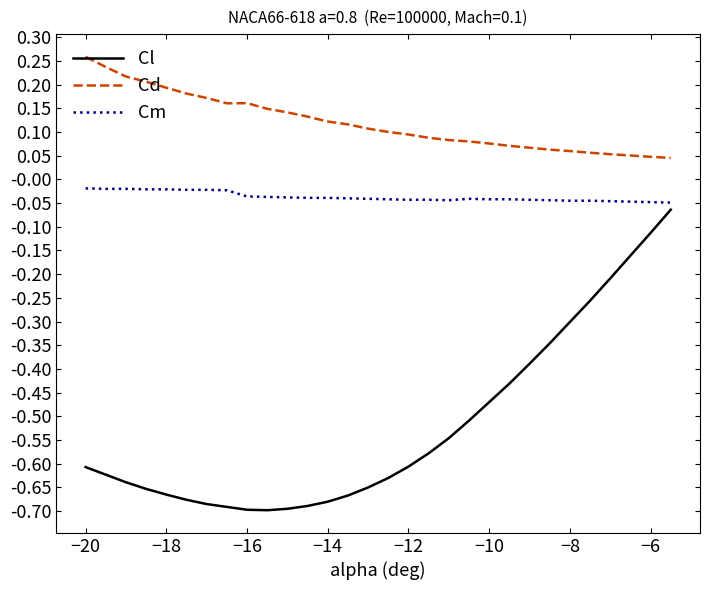

True or false: Cm and Cd cross at least once.

False